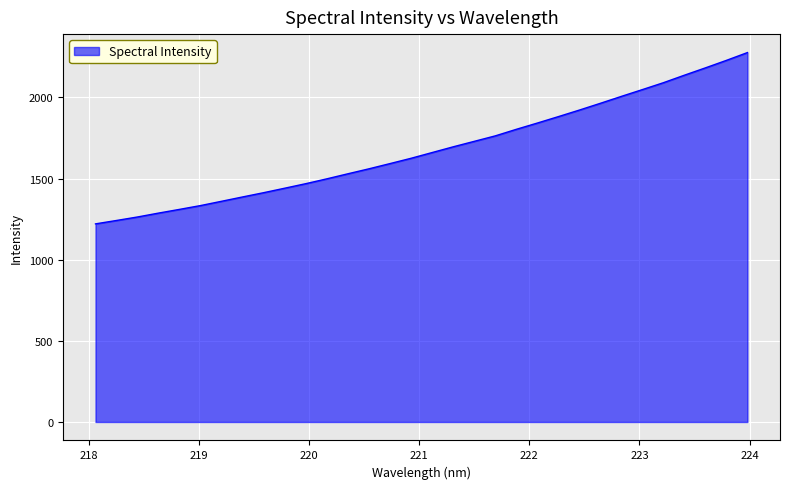

What is the maximum value shown in the chart?

2276.8